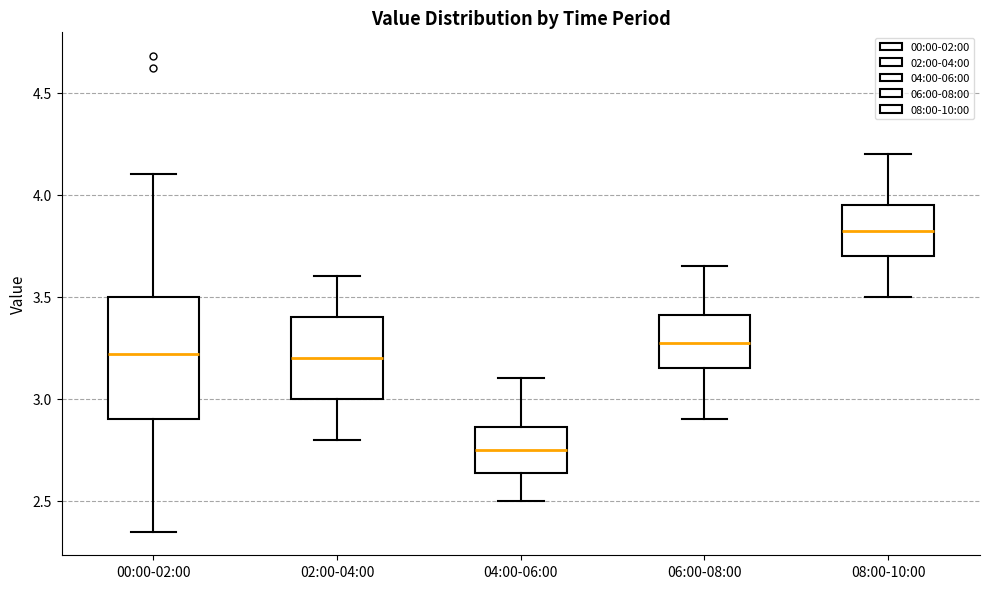

Reading left to right, transcribe this box plot: for each box, give where its median line is, the range the box spans, and where its two whiskers end, as read against the y-axis. The values are not printed on the chart, so give them approximately, as read against the axis.

00:00-02:00: median 3.20, box 2.90 to 3.50, whiskers 2.35 to 4.10
02:00-04:00: median 3.20, box 3.00 to 3.40, whiskers 2.80 to 3.60
04:00-06:00: median 2.75, box 2.65 to 2.85, whiskers 2.50 to 3.10
06:00-08:00: median 3.30, box 3.15 to 3.40, whiskers 2.90 to 3.65
08:00-10:00: median 3.85, box 3.70 to 3.95, whiskers 3.50 to 4.20